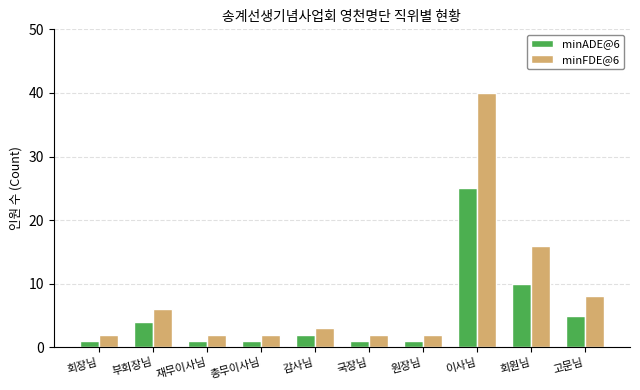

Rank the series at 총무이사님 from lowest to highest value.

minADE@6, minFDE@6